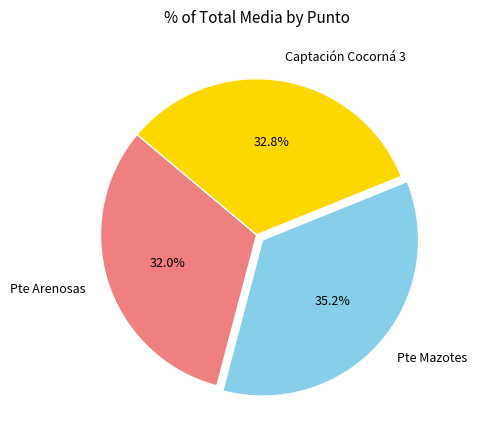

Which slice is the largest?

Pte Mazotes